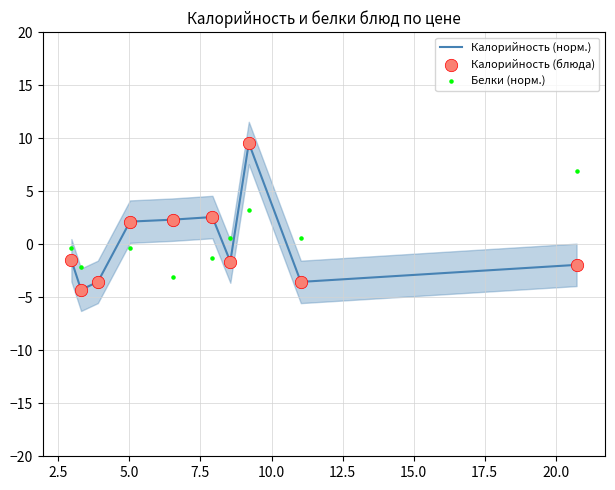

Which series reaches the maximum Y coordinate?

Калорийность (норм.)